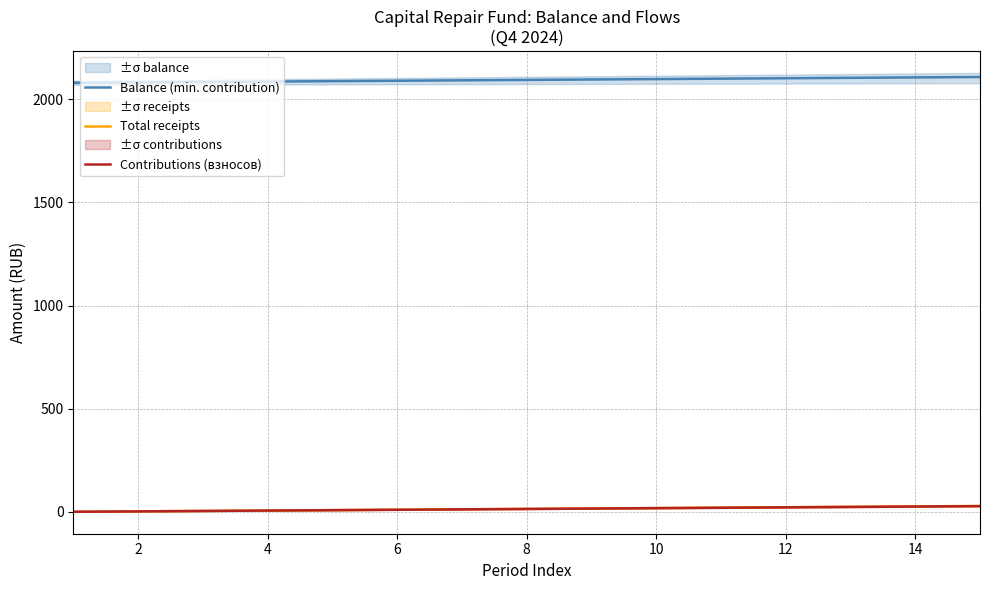

What is the highest value of the Balance (min. contribution) series?

2108.2